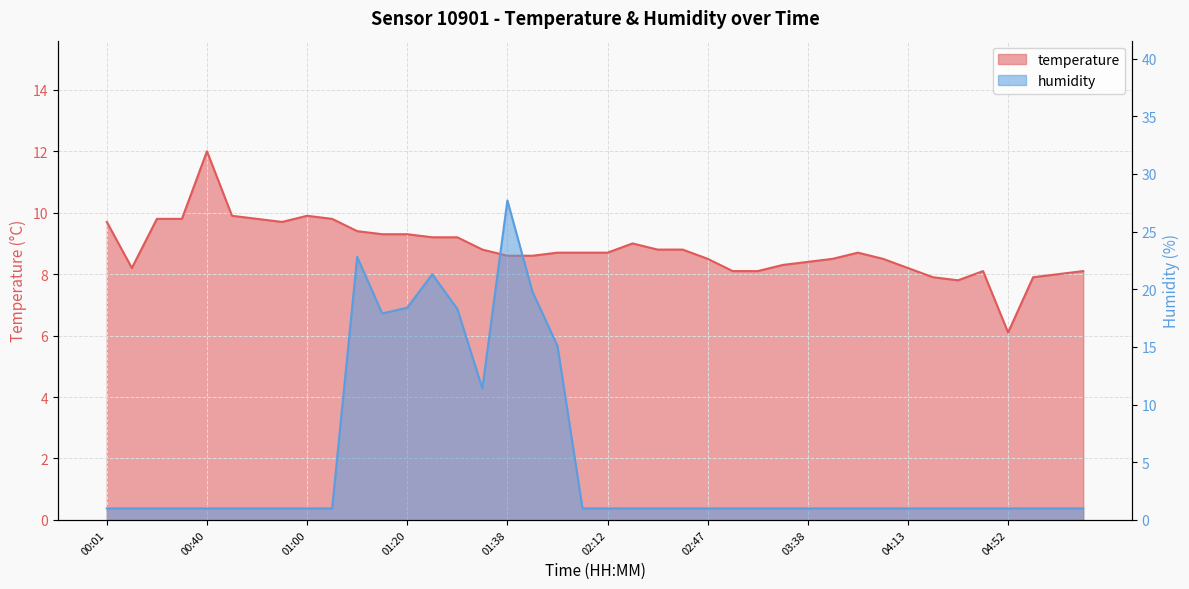

True or false: temperature has more than 1 interior local peaks.

True